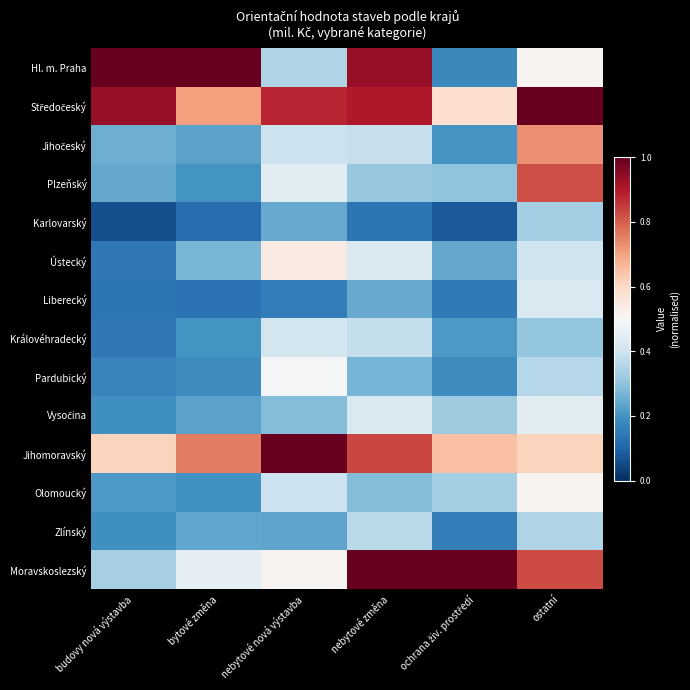

What is the maximum value shown in the chart?

1.0